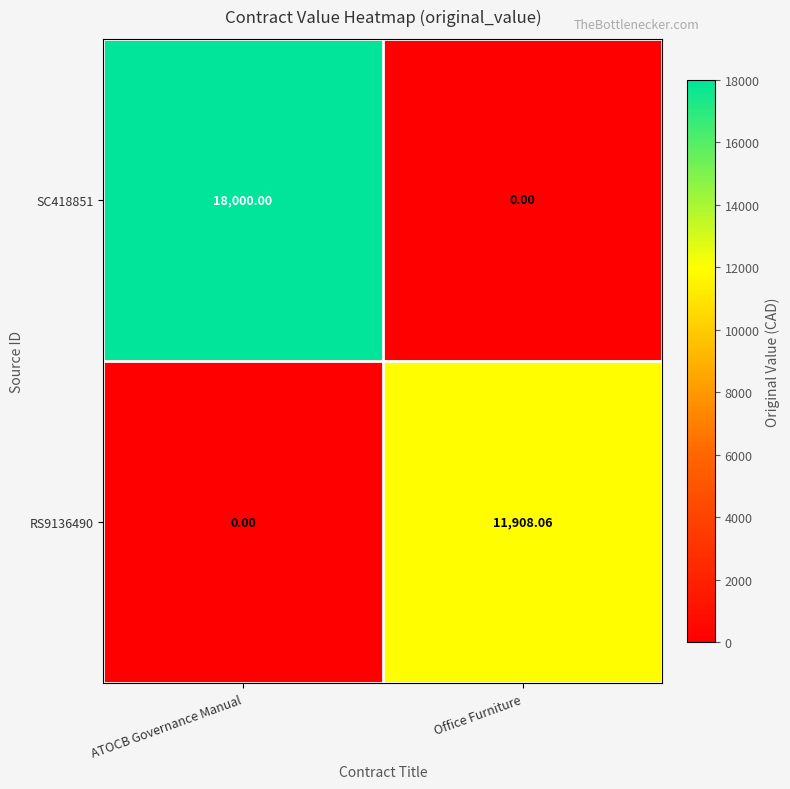

Count the number of categories in the chart.

2